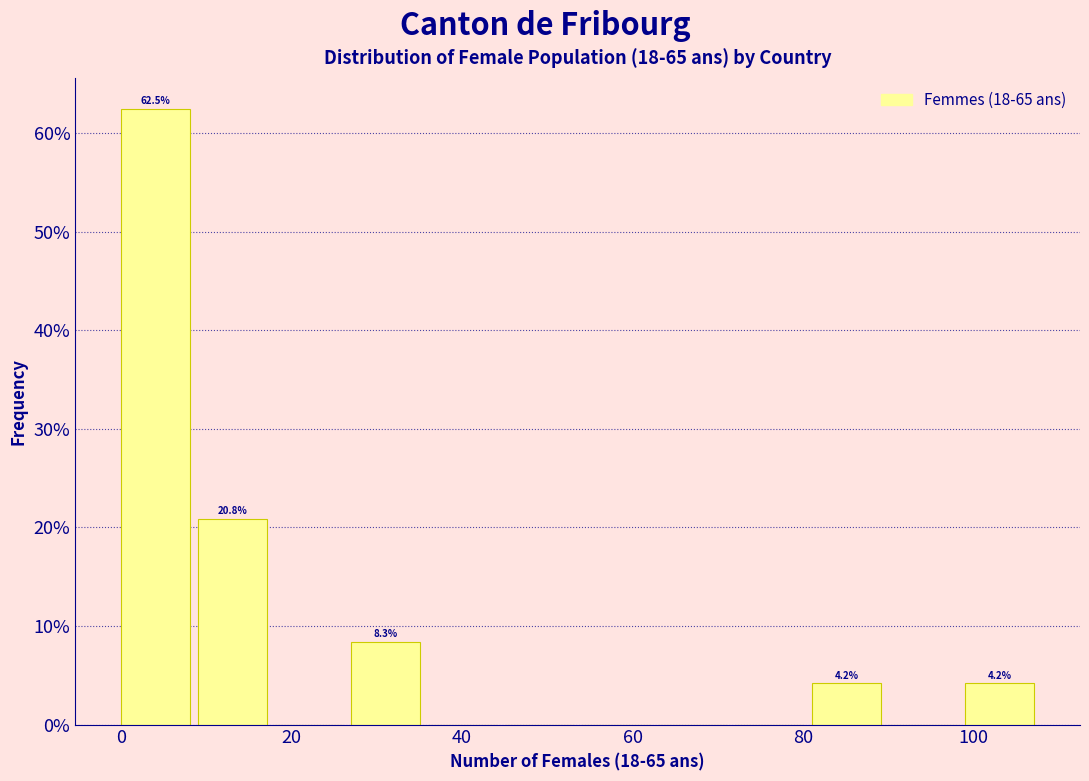

Over which range of the x-axis is the bar tallest?

0 to 9